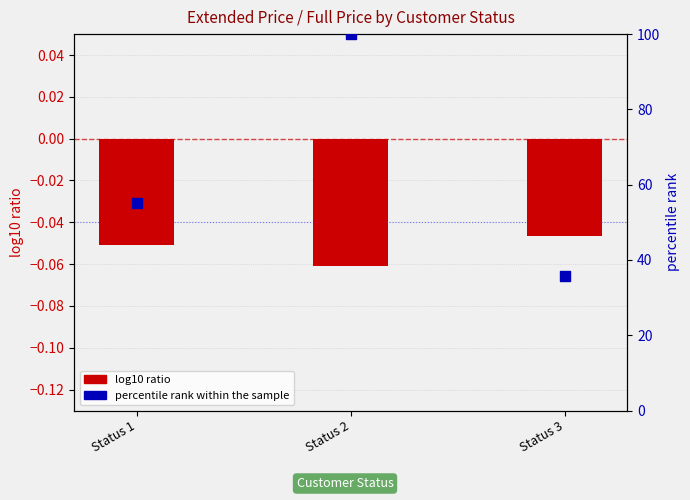

Which series contains the highest Y value?

percentile rank within the sample